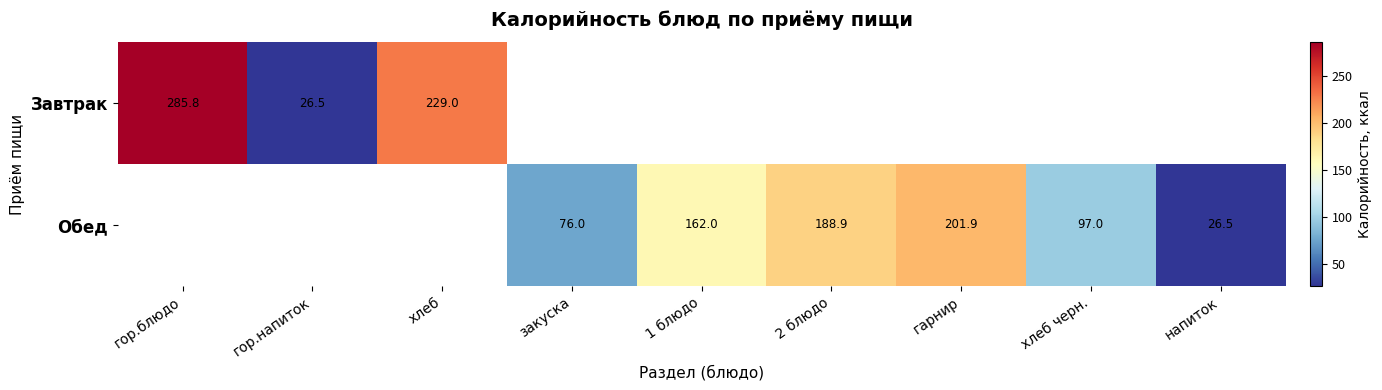

At how many categories does at least one series exceed 197?

3